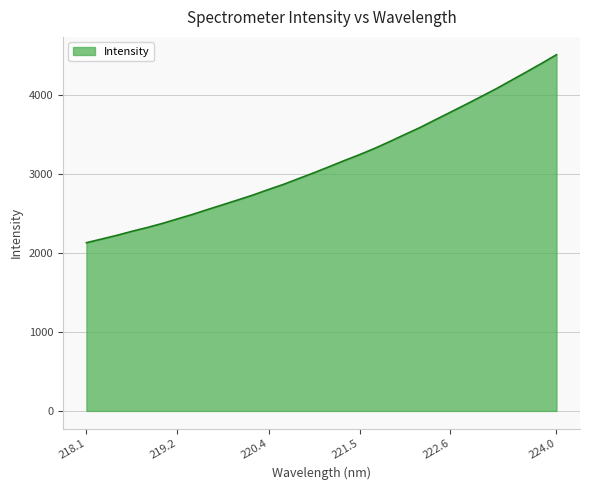

What is the minimum value shown in the chart?

2128.1